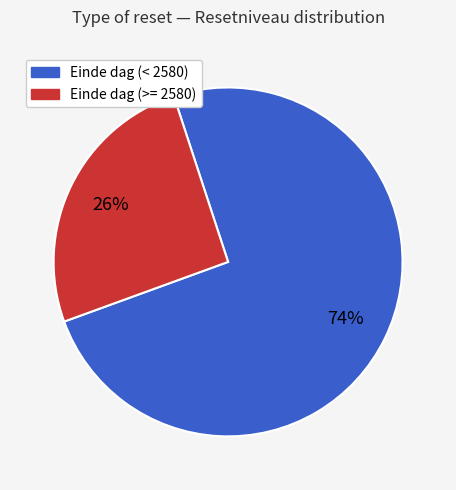

To the nearest percent, what is the average slice percentage?

50%